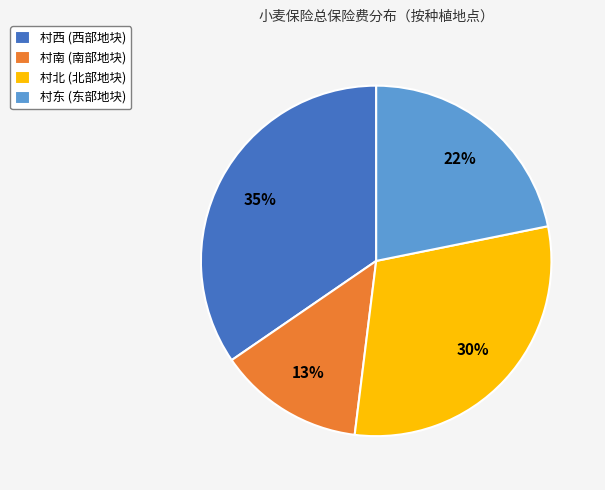

Is it true that 村北 (北部地块) is 44% of the pie?

False